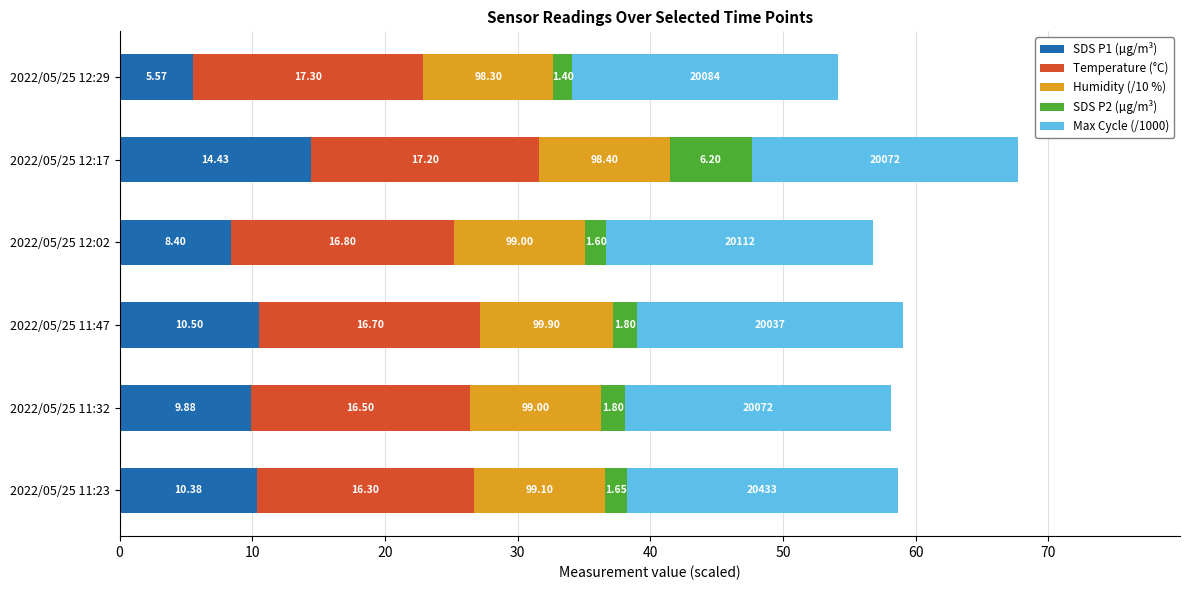

At which category is the sum across all series the highest?

2022/05/25 12:17